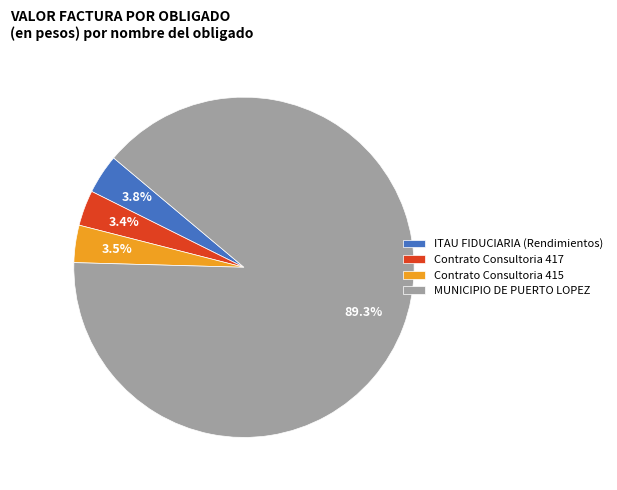

Which slice is the largest?

MUNICIPIO DE PUERTO LOPEZ